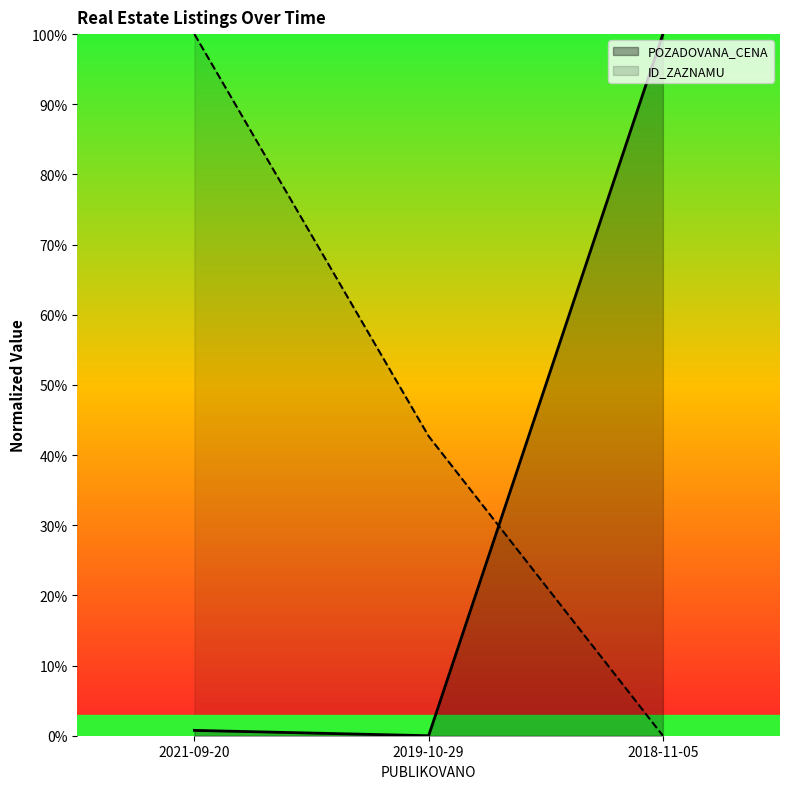

Rank the series by their average value, from highest to lowest.

ID_ZAZNAMU, POZADOVANA_CENA